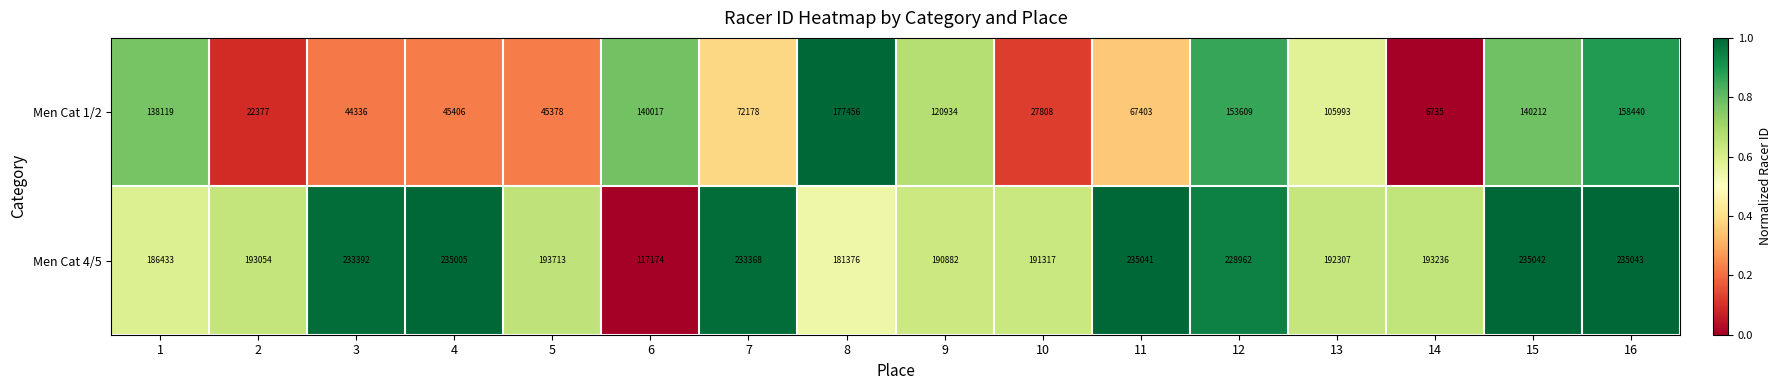

Which series has the widest spread of values?

Men Cat 1/2